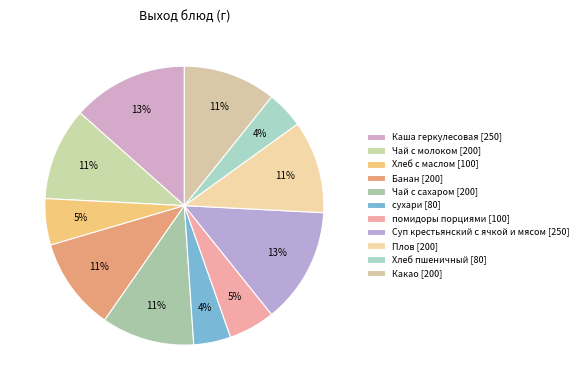

Is it true that Хлеб пшеничный is 4% of the pie?

True